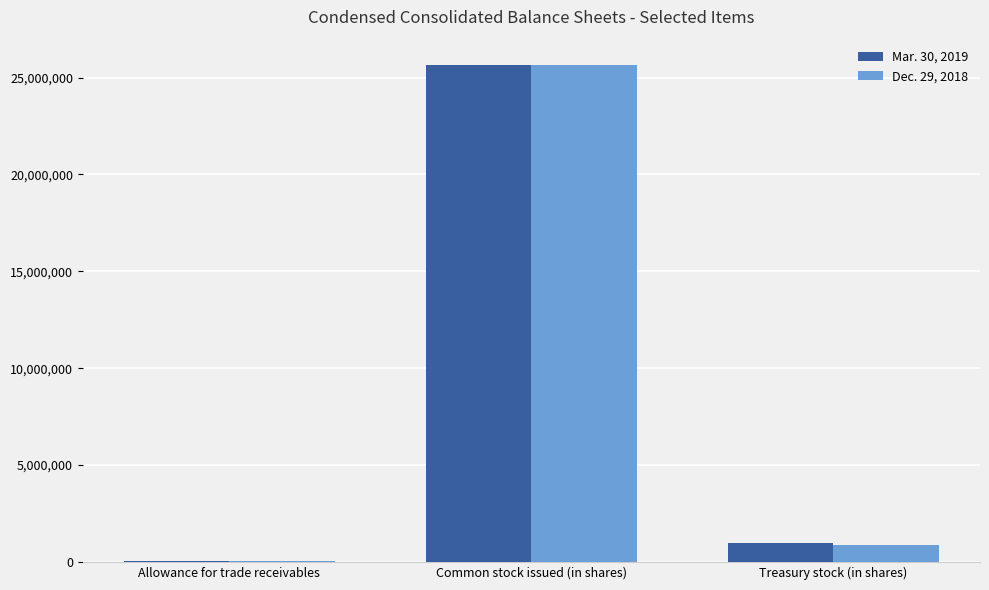

Is it true that Mar. 30, 2019 equals 950843 at Treasury stock (in shares)?

True